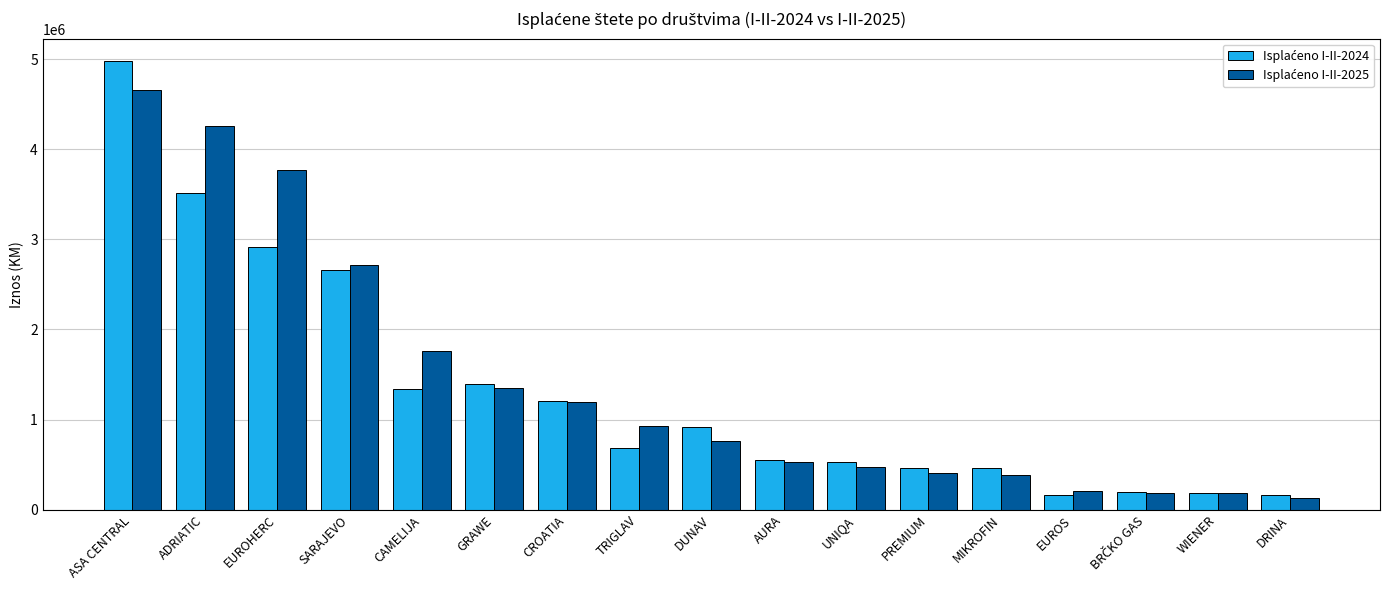

What is the greatest value displayed?

4977348